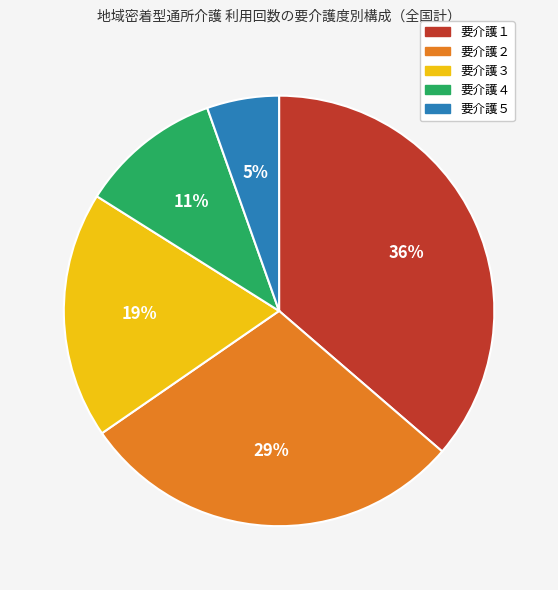

What is the ratio of the value at 要介護４ to the value at 要介護３?

0.6